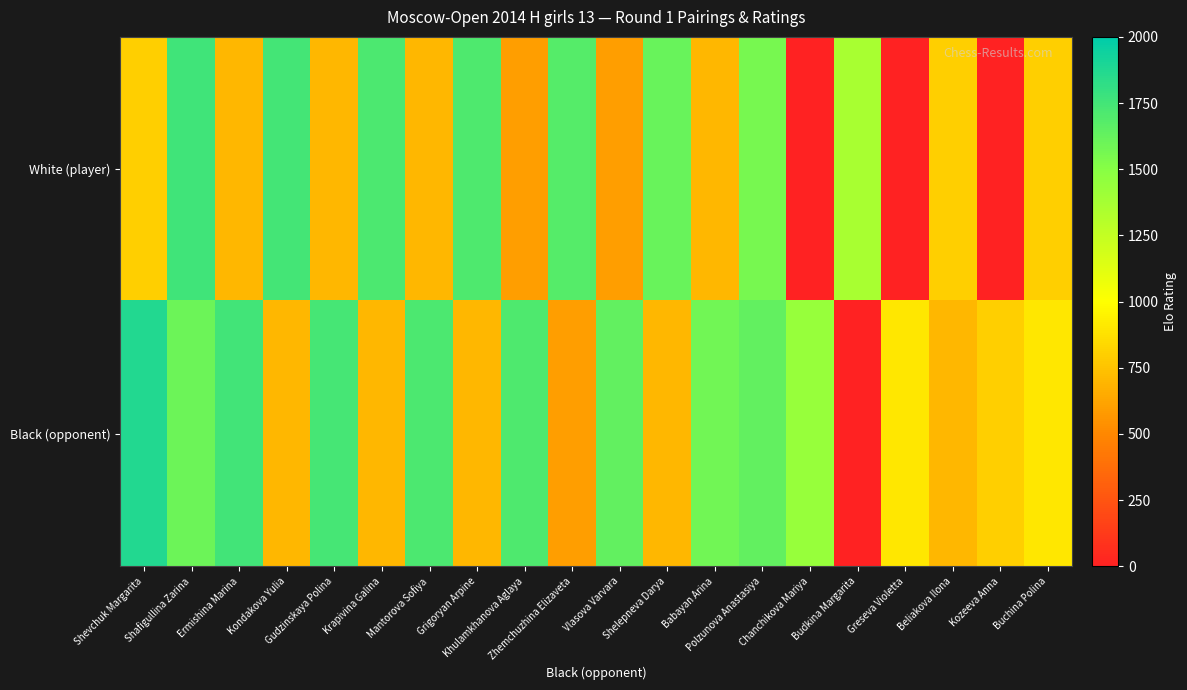

Between Budkina Margarita and Kozeeva Anna, which series saw the biggest shift?

White (player)